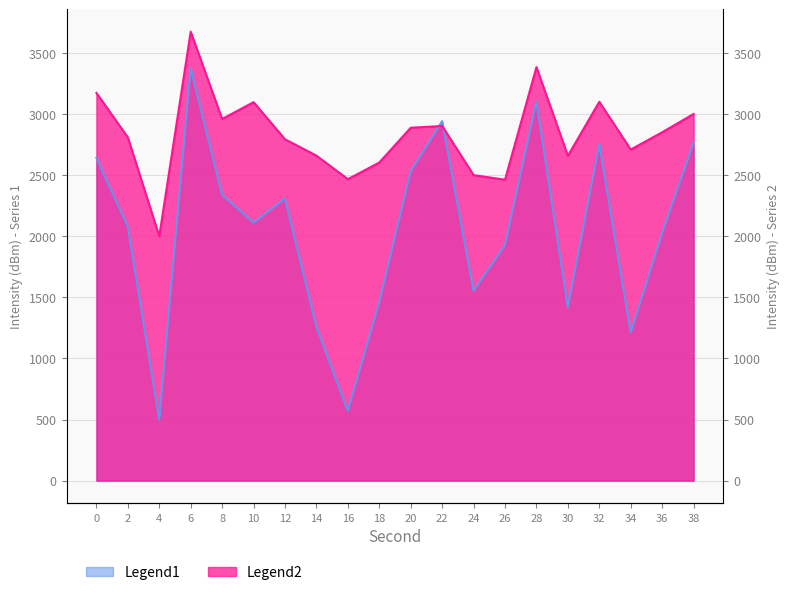

Rank the categories by value from lowest to highest.

4, 16, 34, 14, 30, 18, 24, 26, 36, 2, 10, 12, 8, 20, 0, 32, 38, 22, 28, 6